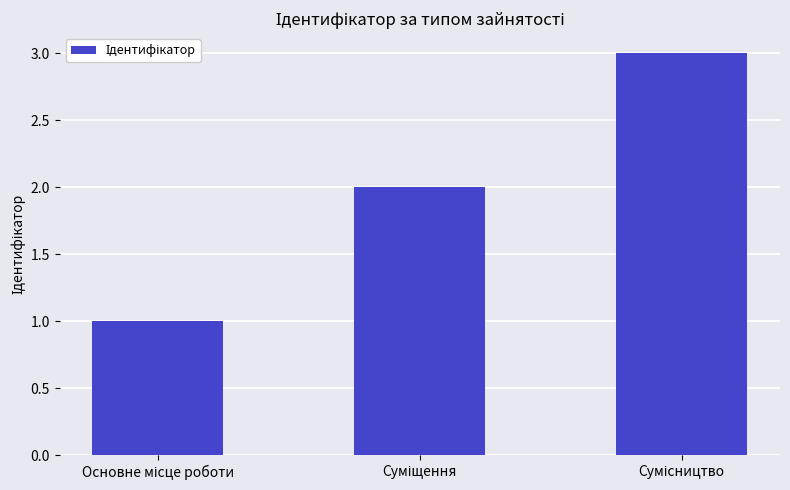

What is the maximum value shown in the chart?

3